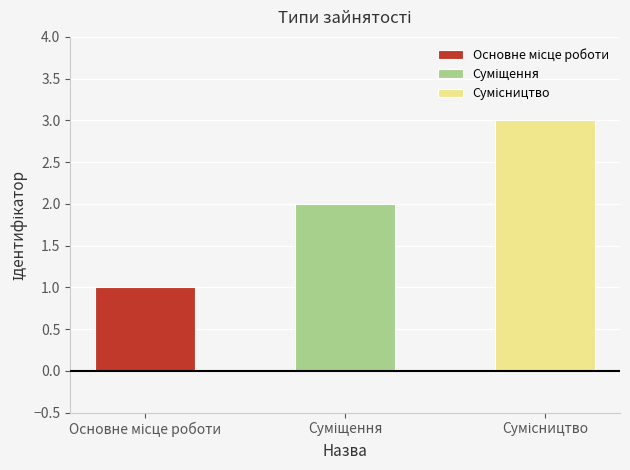

What is the value of the 2nd bar from the left?

2